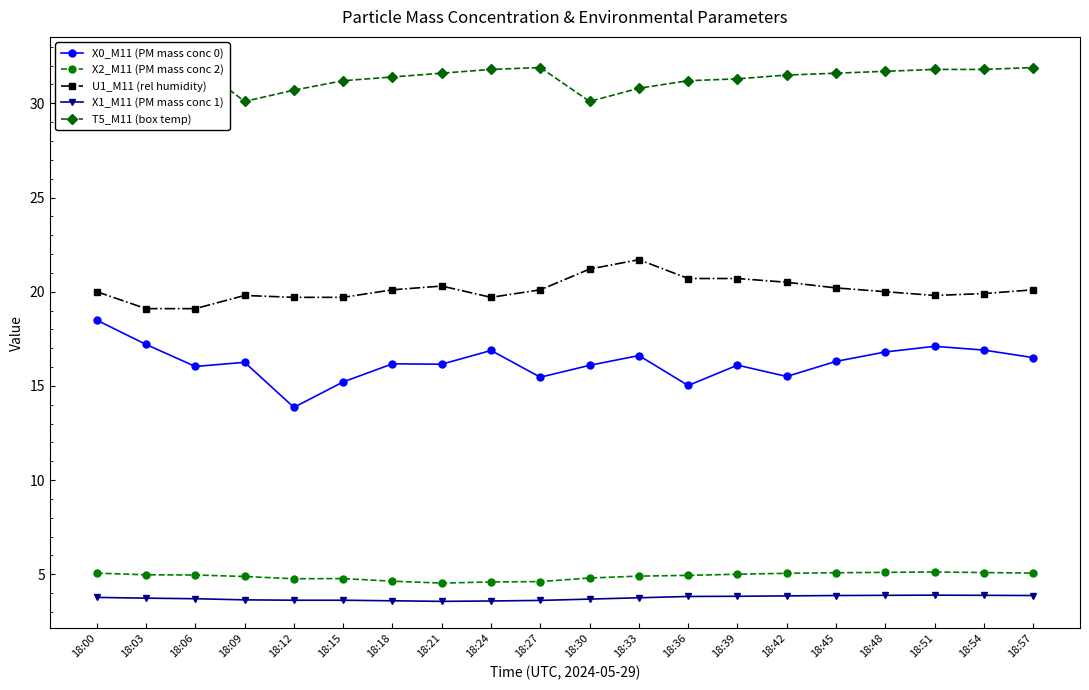

What is the value of the T5_M11 (box temp) point at the 19th from the left?

31.8